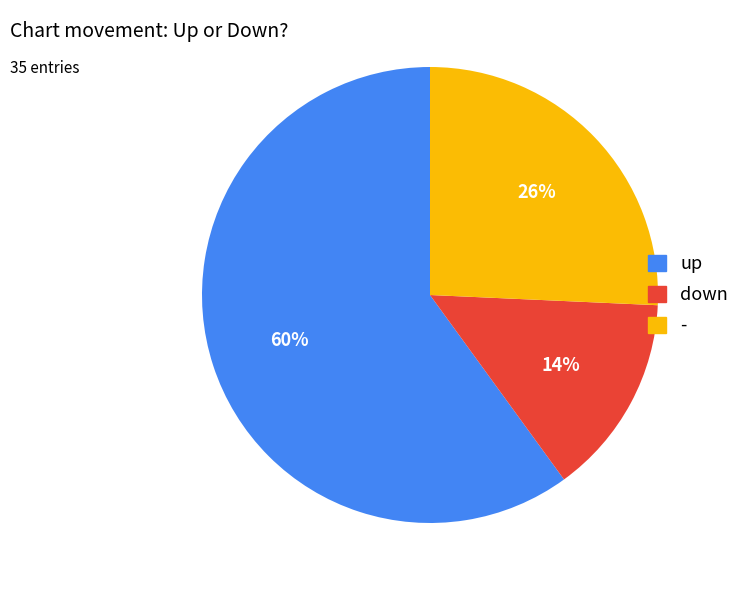

To the nearest percent, what is the combined percentage of - and down?

40%